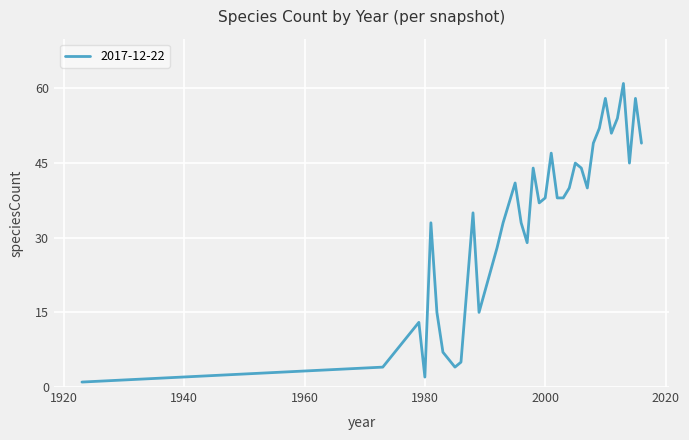

True or false: the data has more than 0 interior local peaks.

True